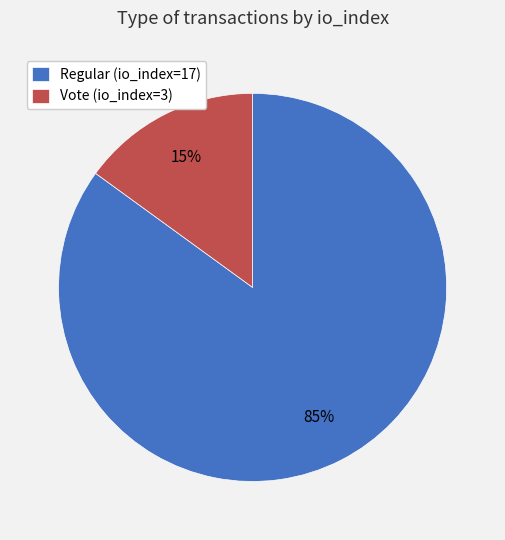

Does Regular (io_index=17) represent more than half of the total?

Yes